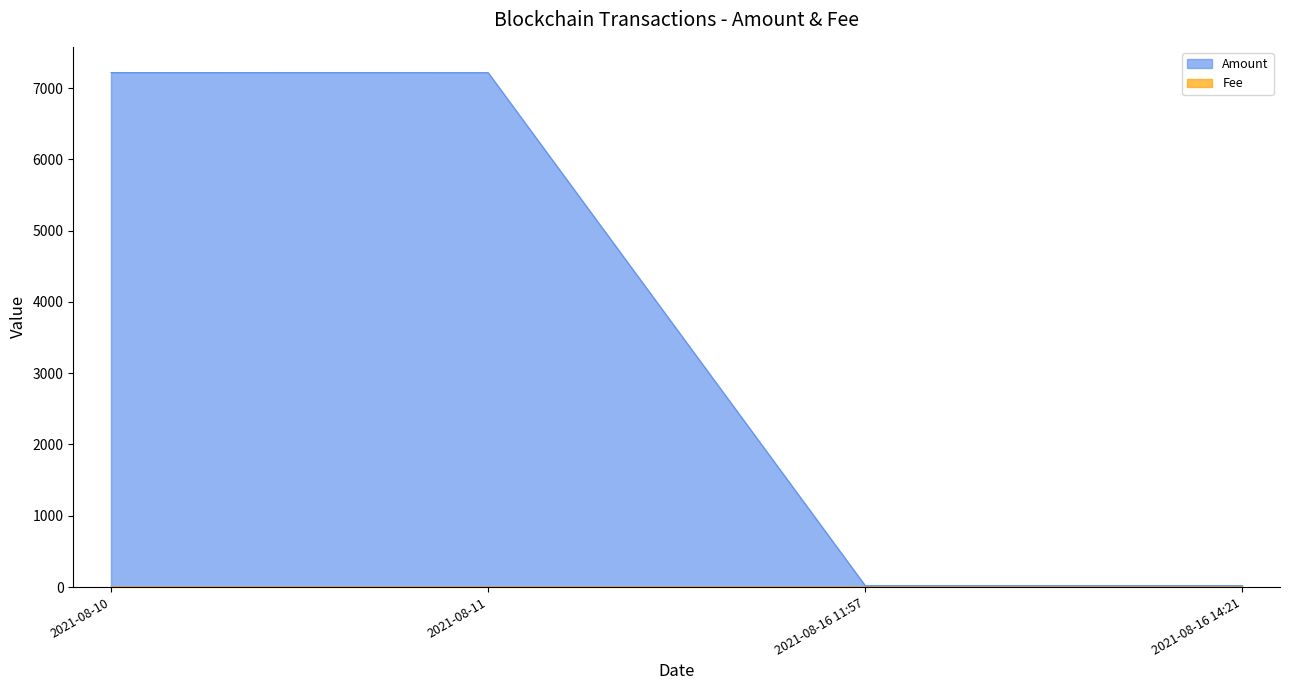

Which series has the largest total across all categories?

Amount line